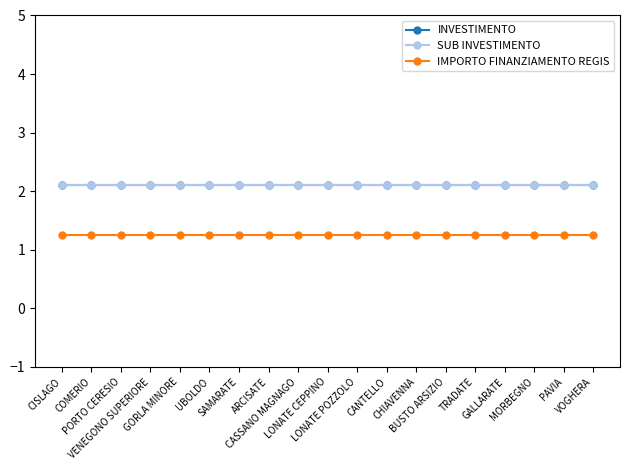

Rank the categories by INVESTIMENTO value from highest to lowest.

CISLAGO, COMERIO, PORTO CERESIO, VENEGONO SUPERIORE, GORLA MINORE, UBOLDO, SAMARATE, ARCISATE, CASSANO MAGNAGO, LONATE CEPPINO, LONATE POZZOLO, CANTELLO, CHIAVENNA, BUSTO ARSIZIO, TRADATE, GALLARATE, MORBEGNO, PAVIA, VOGHERA